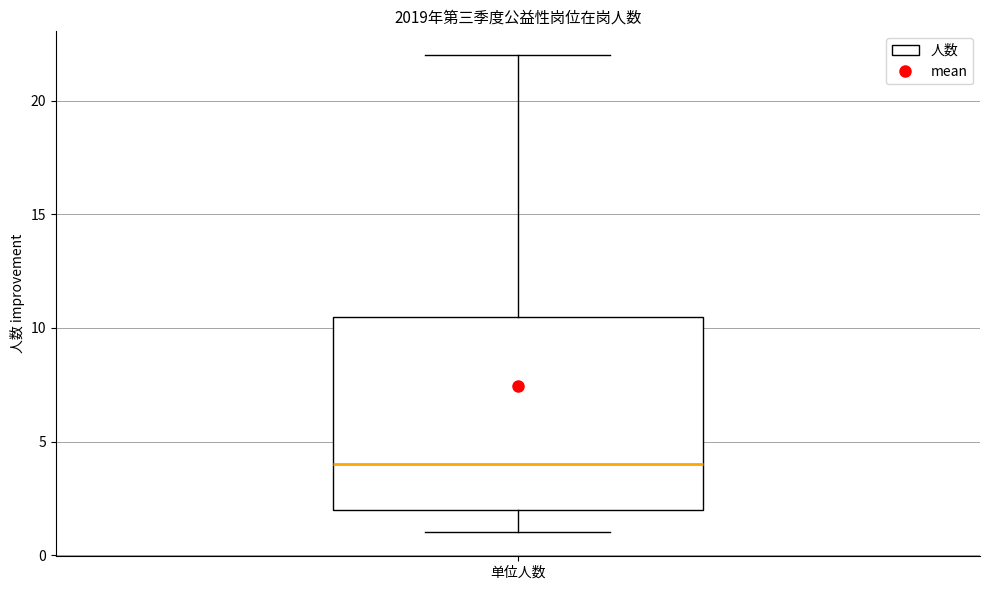

Where is the lower edge of the box for 单位人数 on the y-axis? The values are not printed on the chart, so give them approximately, as read against the axis.

2.0